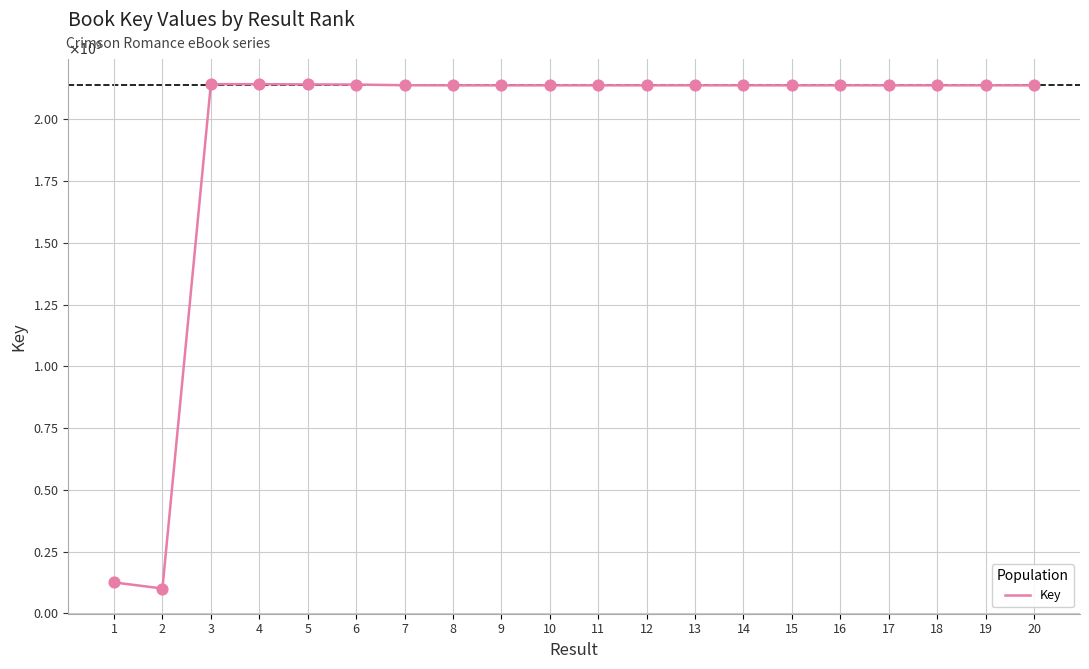

Is this an area chart (filled region under the line)?

No